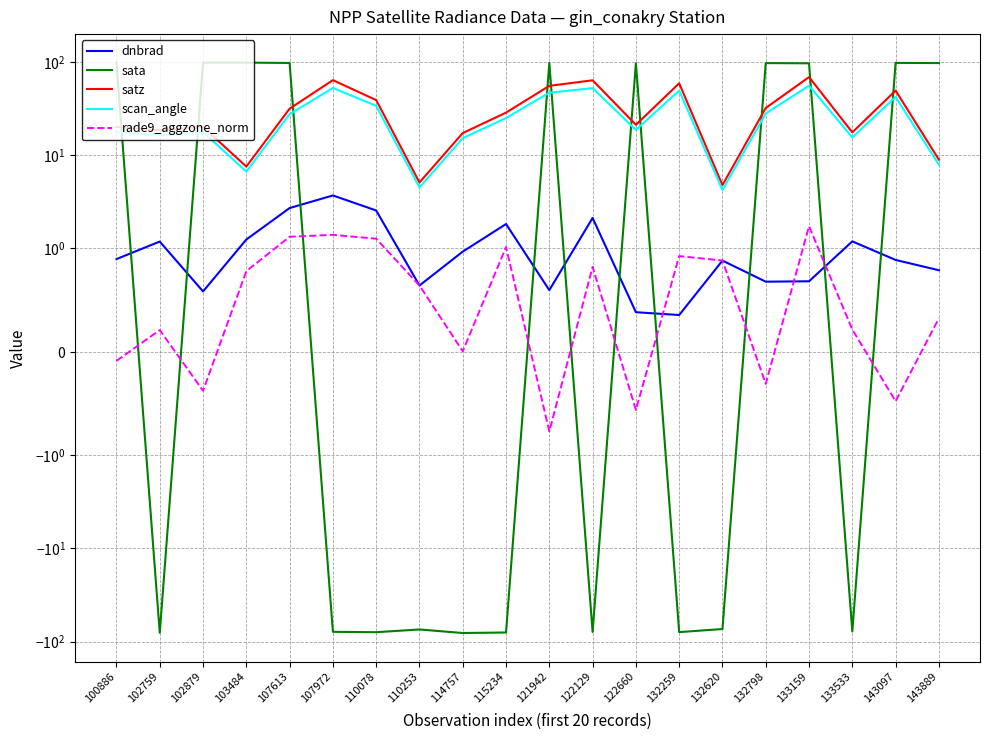

How many interior local valleys does the dnbrad series have?

5